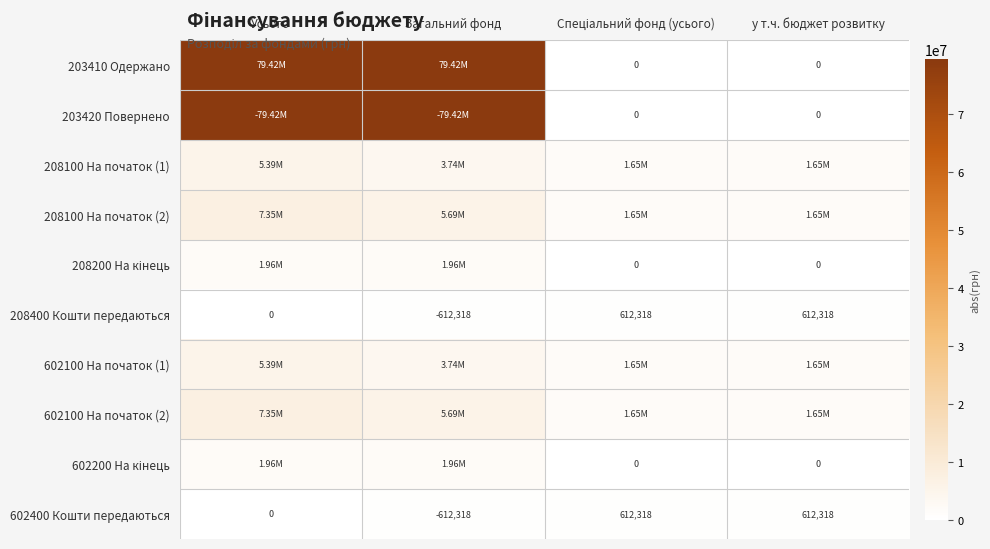

How many values in the 602400 Кошти передаються series are below 612318?

2